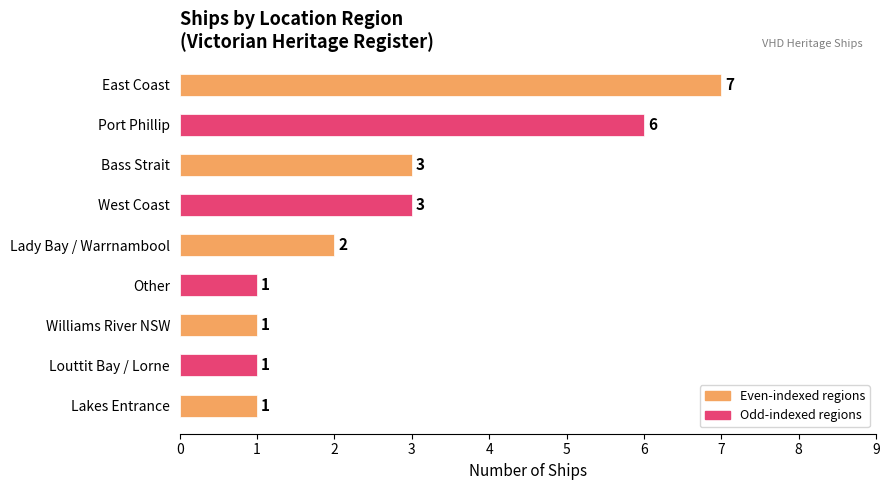

How many values are below 2?

4